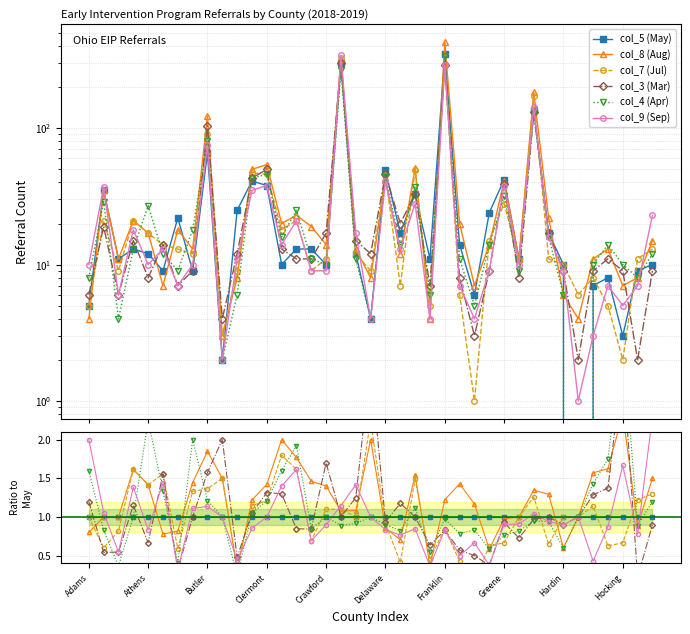

The col_9 (Sep) series shows 1.3 at Franklin. True or false?

False